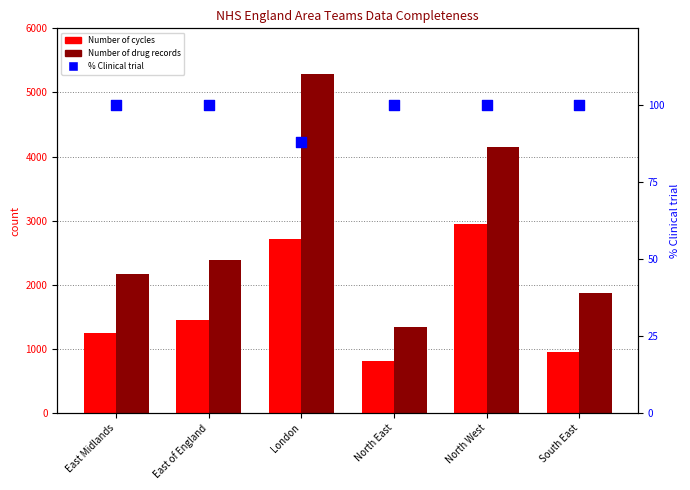

Which series has the largest total across all categories?

Number of drug records